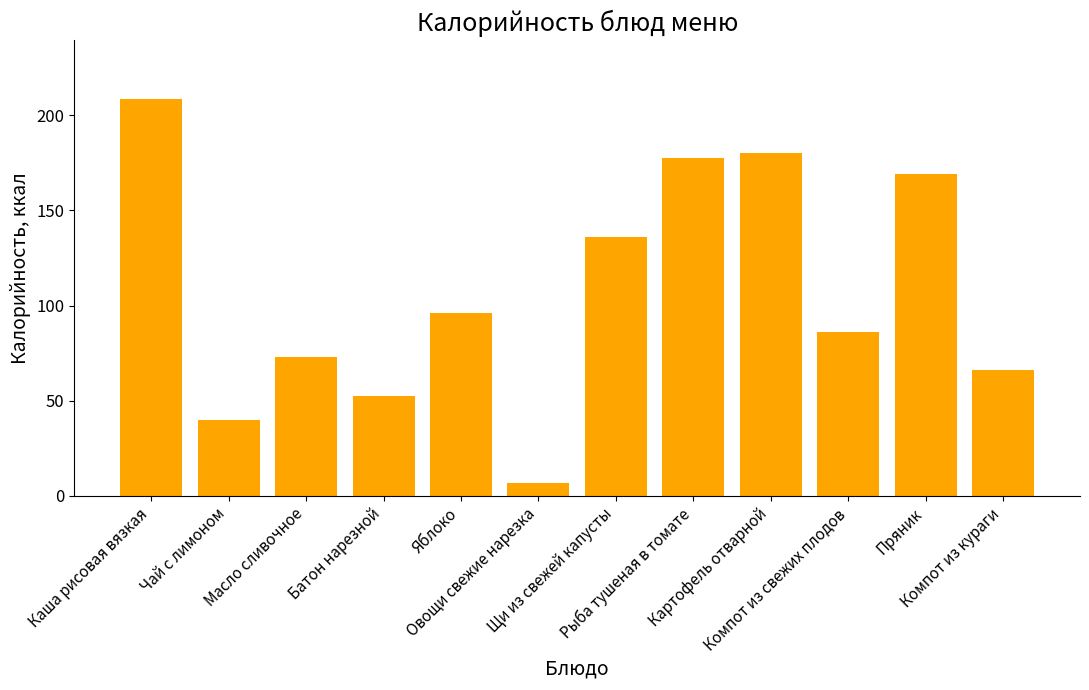

What is the average value?

107.6